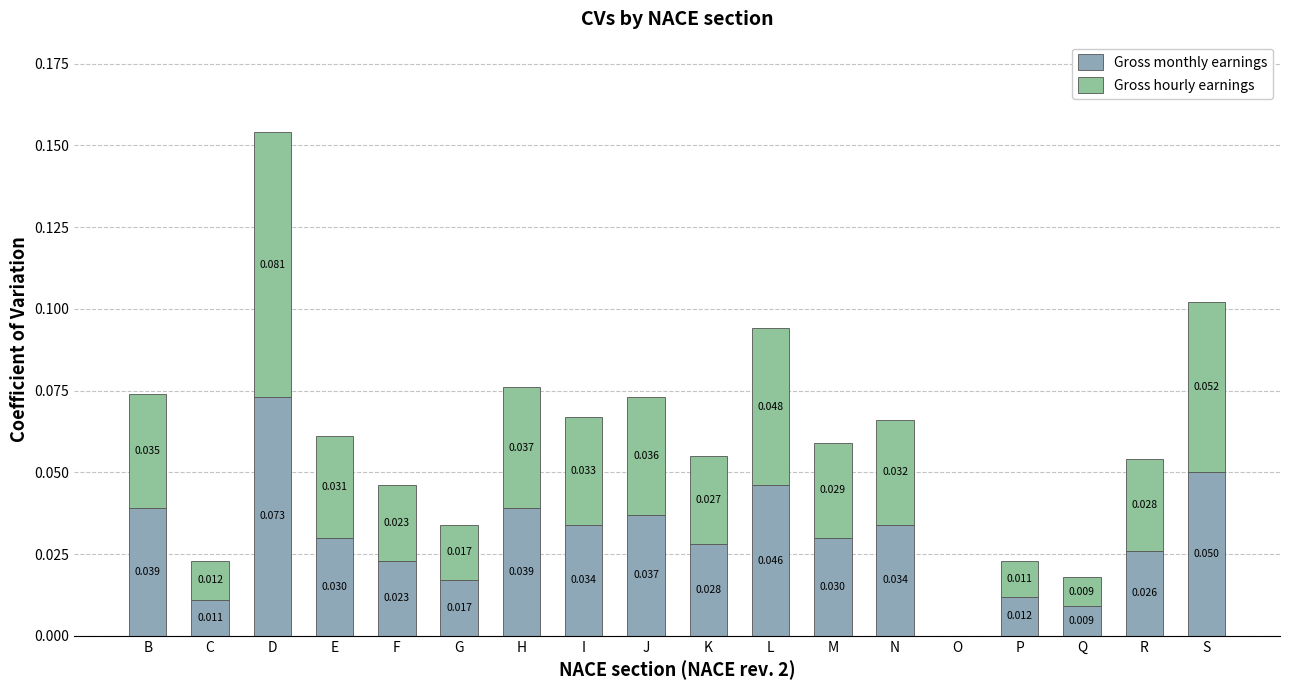

Does the chart contain stacked bars?

Yes